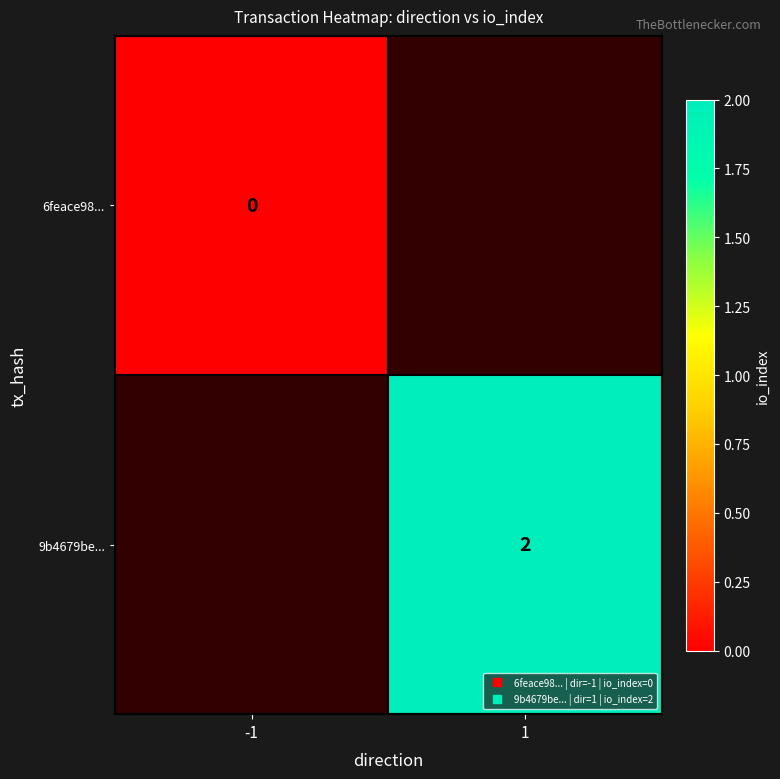

How many categories are shown in the chart?

2